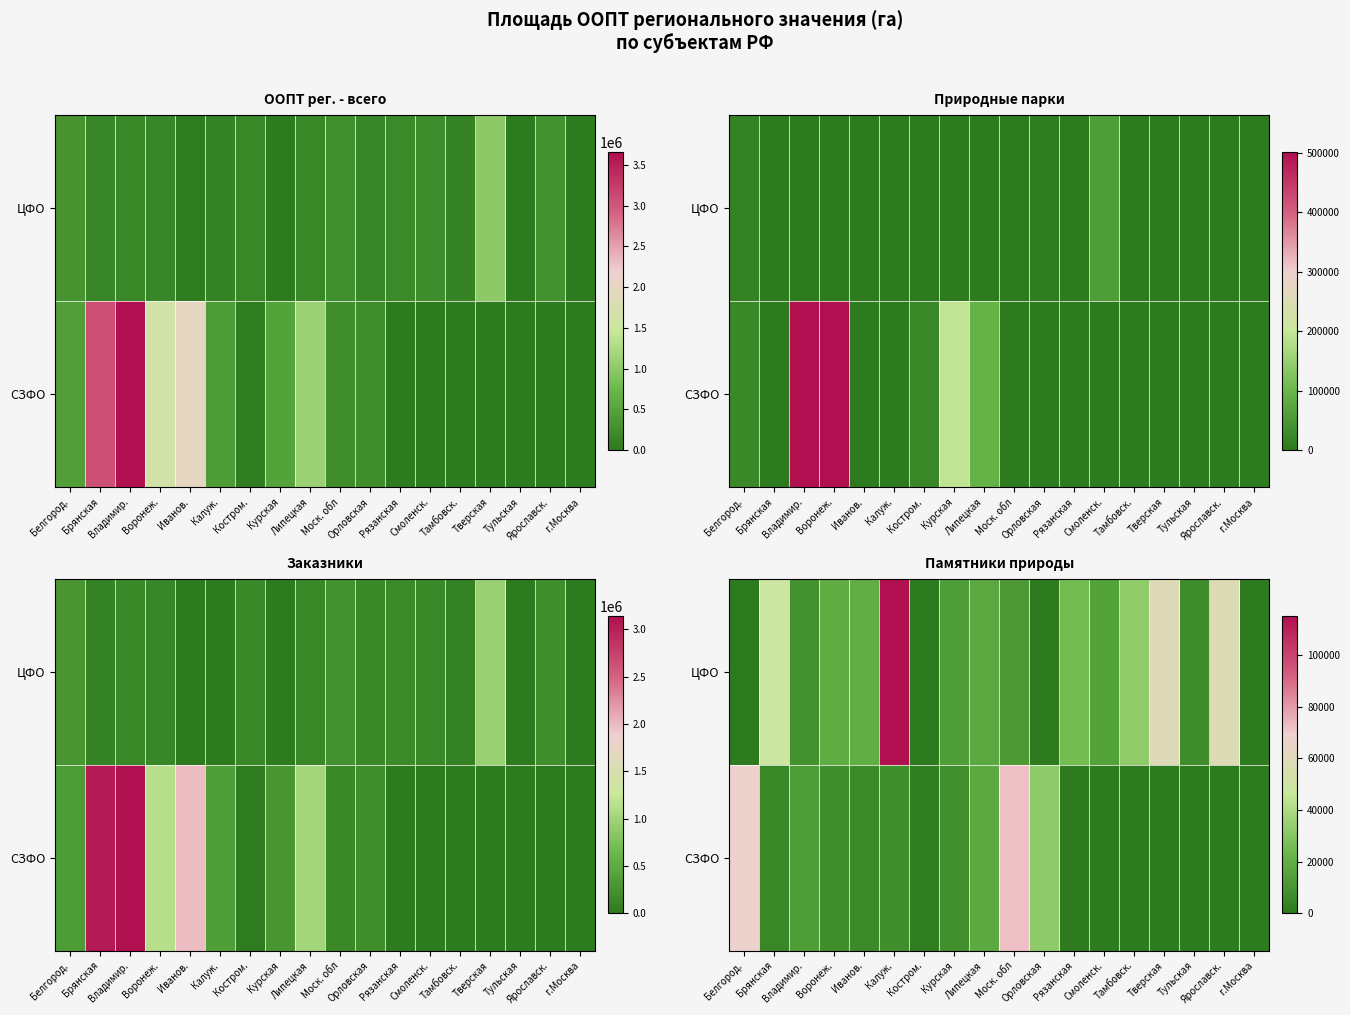

What is the approximate value of ЦФО at Брянская?

48554.0